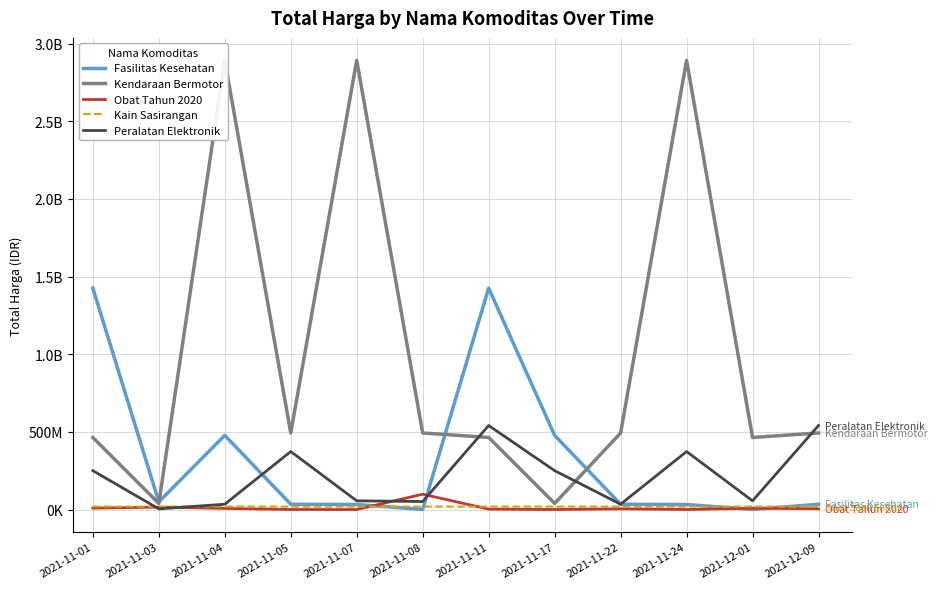

Which has a higher value, 2021-12-09 or 2021-11-01?

2021-11-01